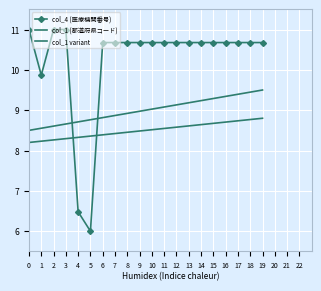

Which category has the highest value in the col_1 variant series?

19